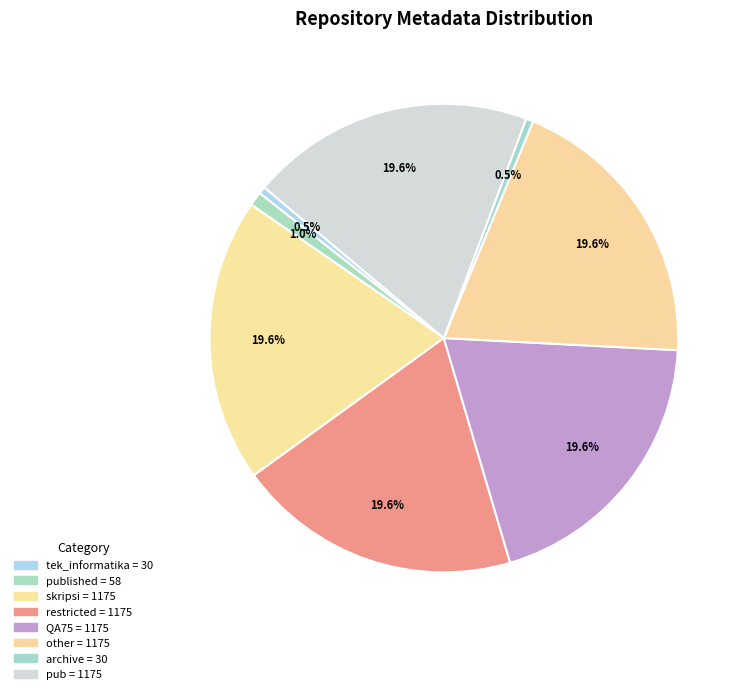

Count the number of slices in the pie.

8